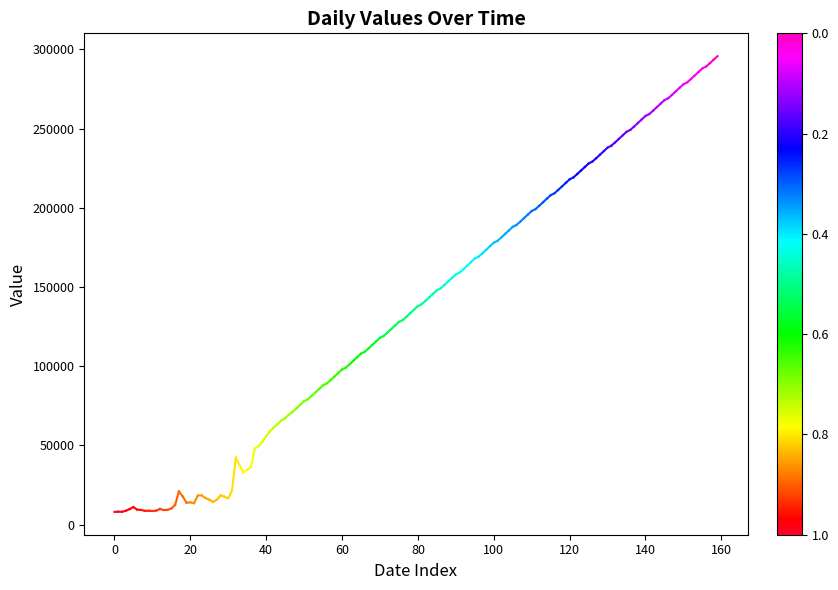

True or false: the data shows 8168 at 0.

True